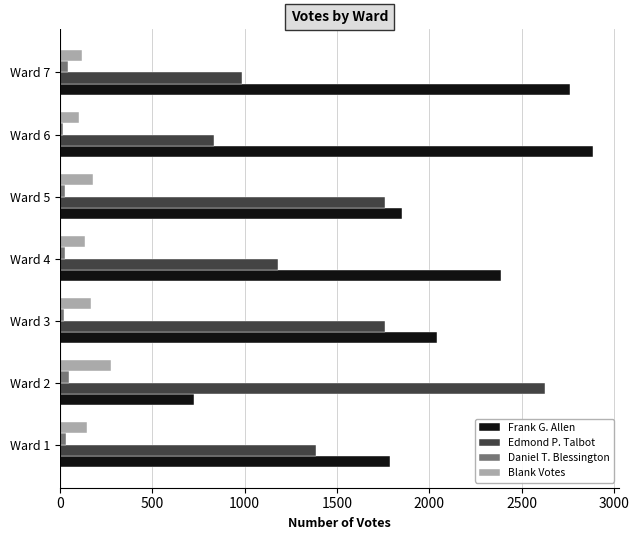

What is the lowest value of the Edmond P. Talbot series?

836